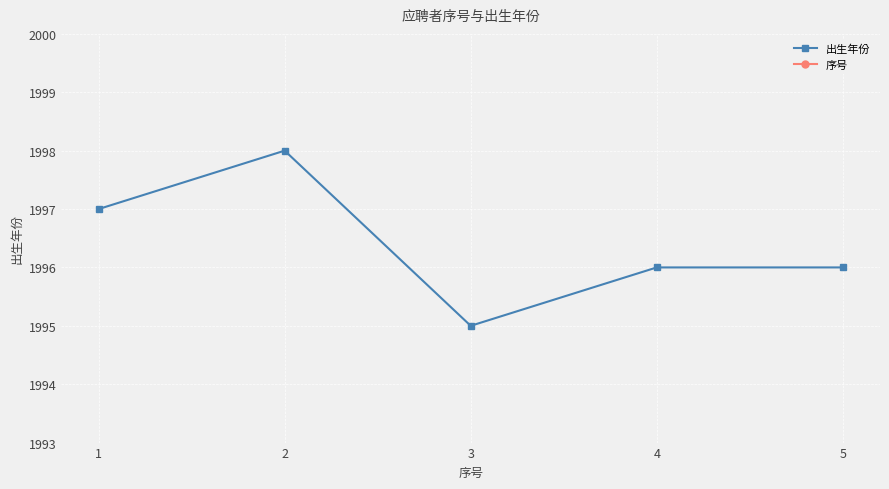

At which label does 出生年份 first exceed 1996?

1